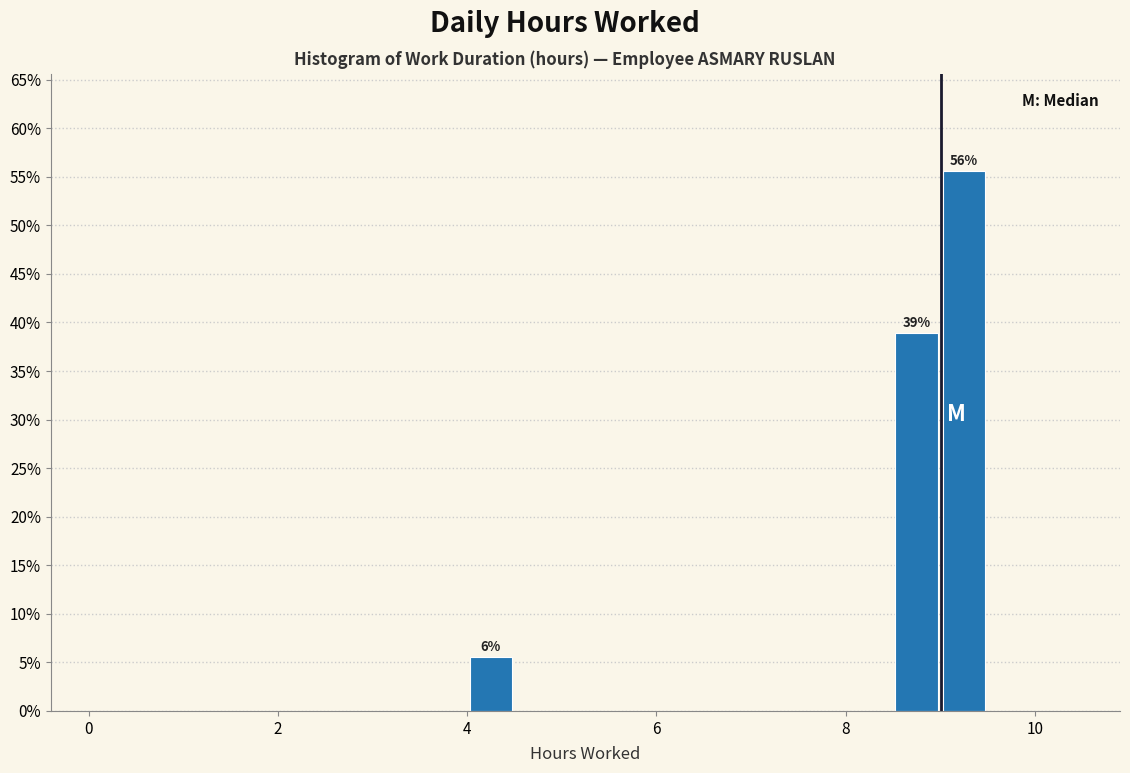

Around what value on the x-axis is the tallest bar? Give the approximate position of its centre, as read against the axis.

9.2